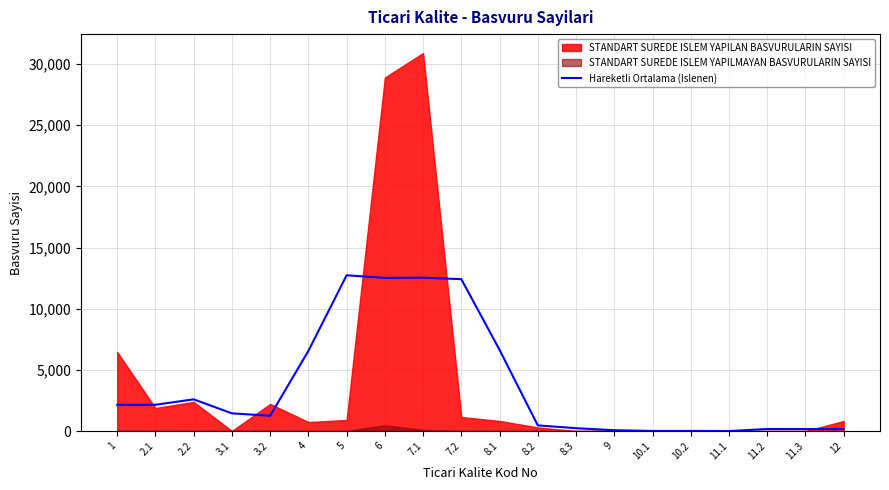

Reading left to right, transcribe all the data shown in this chart.

1=2145.6	2.1=2147.2	2.2=2590.6	3.1=1445.6	3.2=1250.0	4=6552.8	5=12730.8	6=12516.8	7.1=12535.0	7.2=12413.0	8.1=6633.6	8.2=462.2	8.3=232.8	9=68.0	10.1=8.8	10.2=8.8	11.1=0.6	11.2=165.2	11.3=164.6	12=164.6